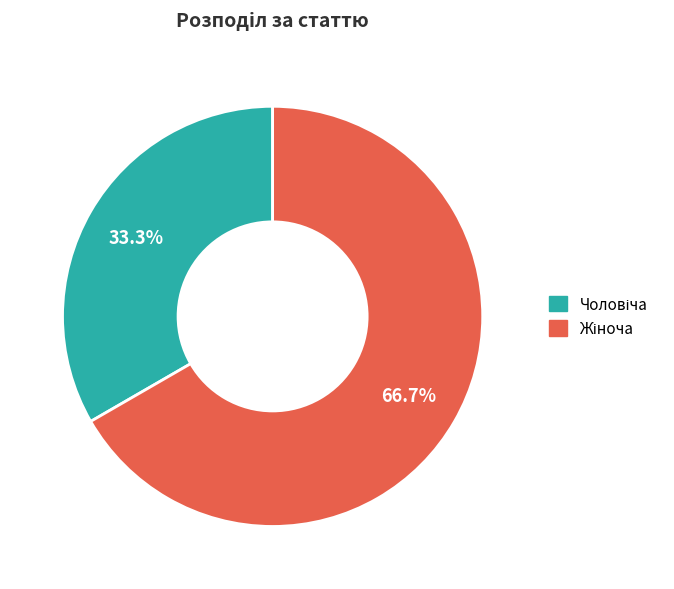

Does any single category account for the majority?

Yes